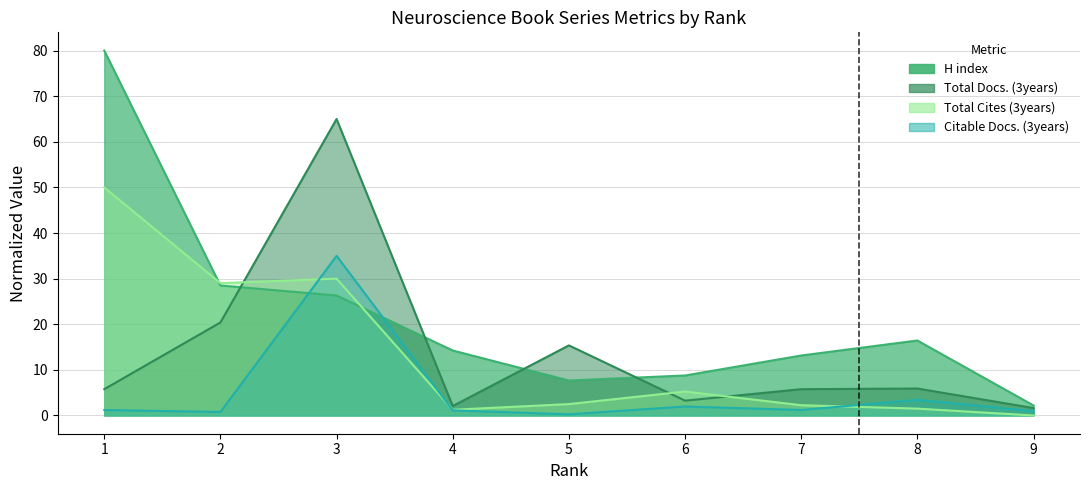

Is the value of H index at 5 greater than the value of Total Cites (3years) at 1?

No